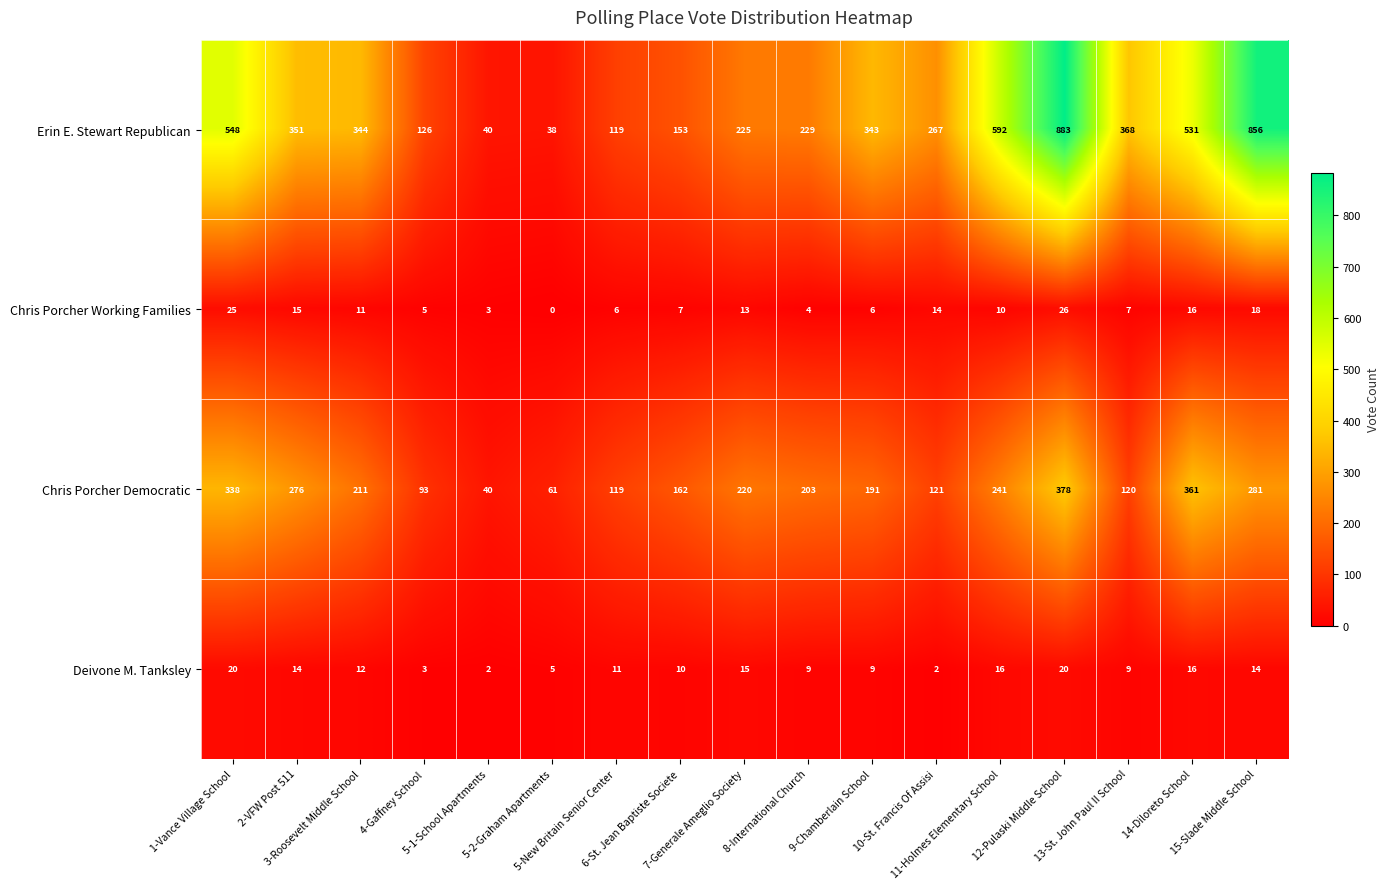

Count the number of data series in this chart.

4